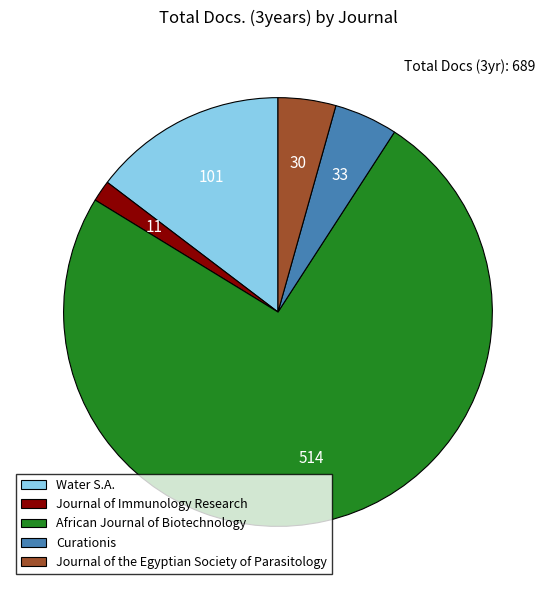

Approximately how many times larger is the value at Journal of the Egyptian Society of Parasitology compared to Curationis?

0.9